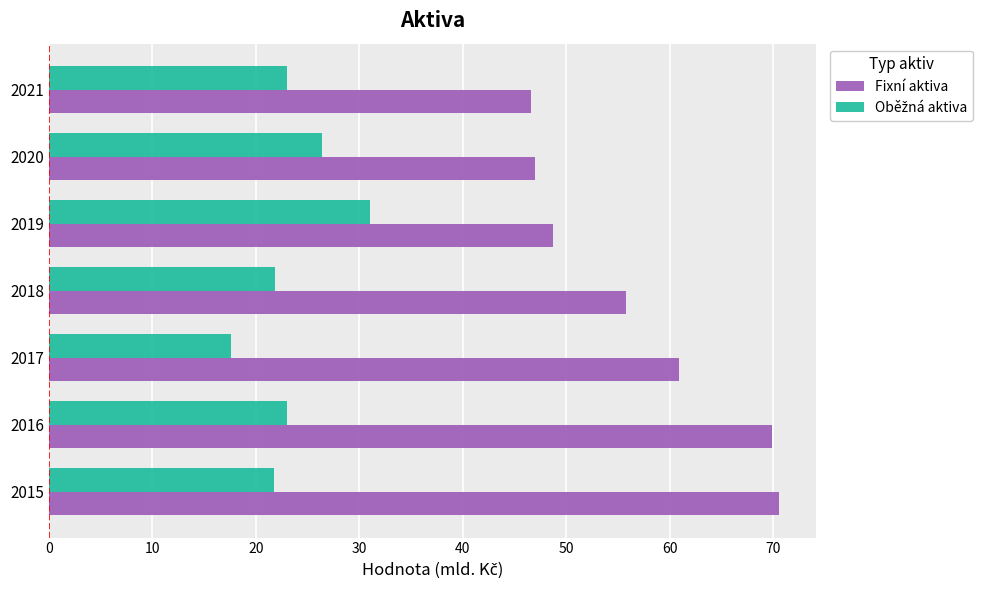

Which label corresponds to the smallest value in the chart?

2017